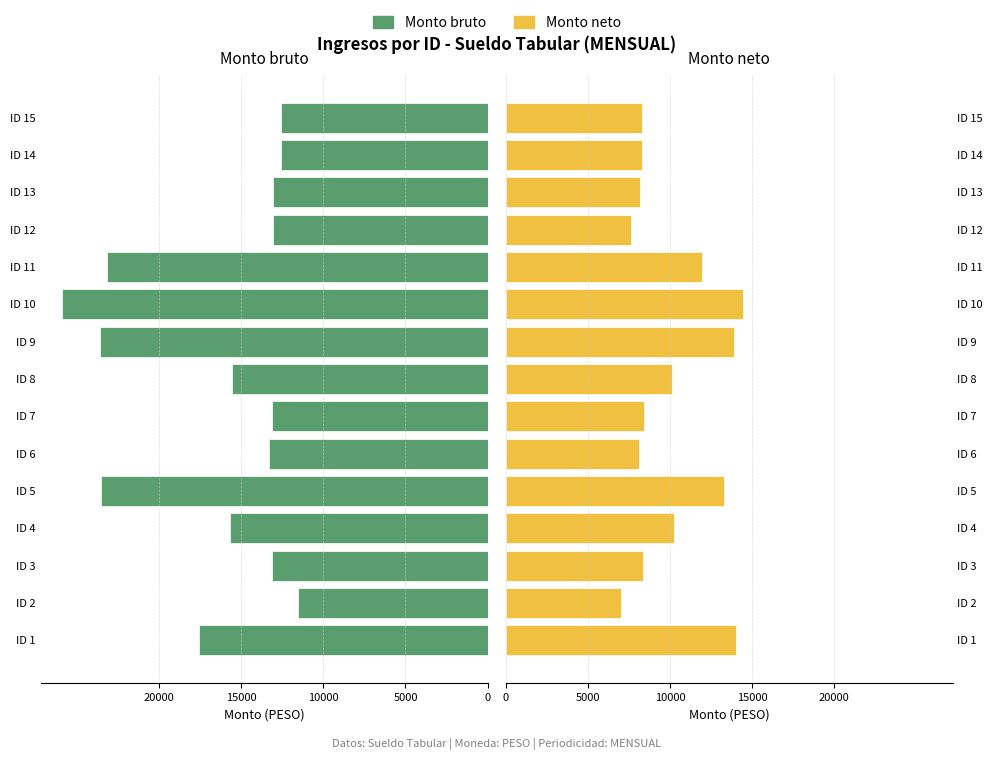

What is the value of the Monto neto bar at the 12th from the left?

7650.6